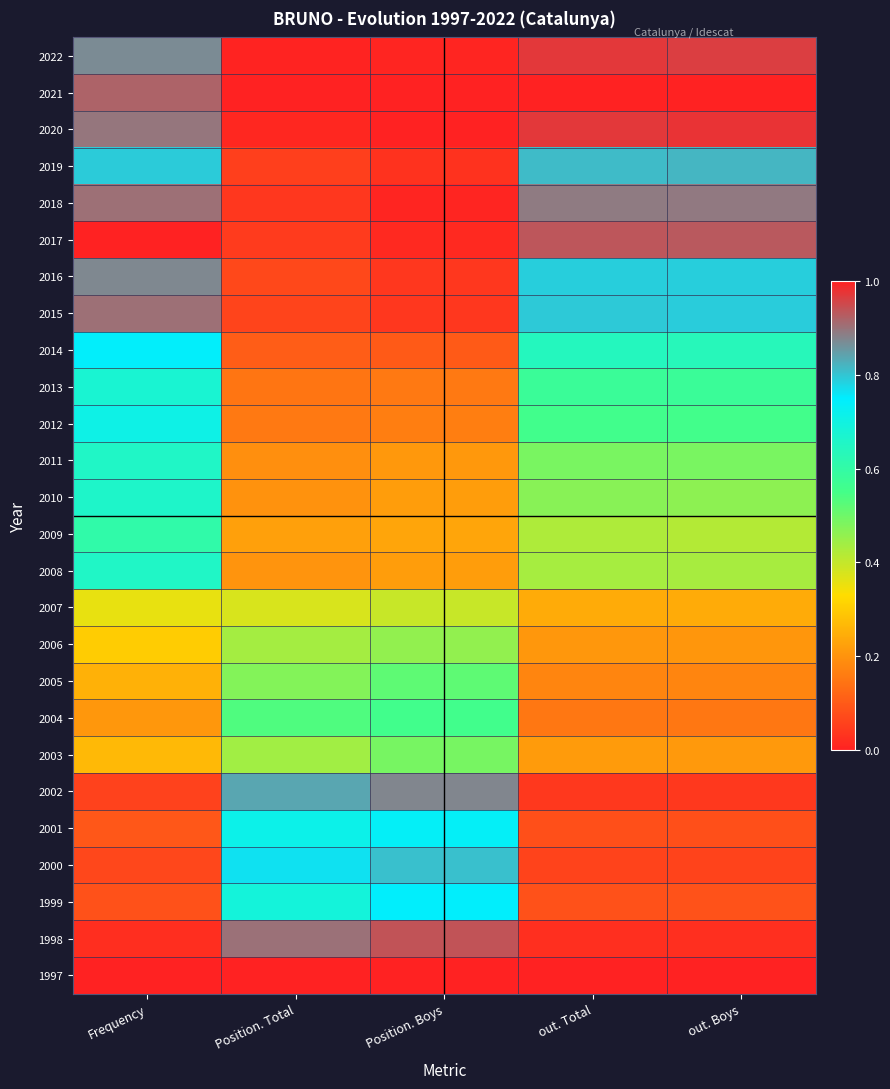

Rank the series by their maximum value, from lowest to highest.

2007, 2006, 2003, 2005, 2004, 2009, 2008, 2011, 2010, 2013, 2012, 2001, 2014, 1999, 2000, 2019, 2016, 2002, 2015, 2018, 1998, 2022, 2020, 1997, 2017, 2021